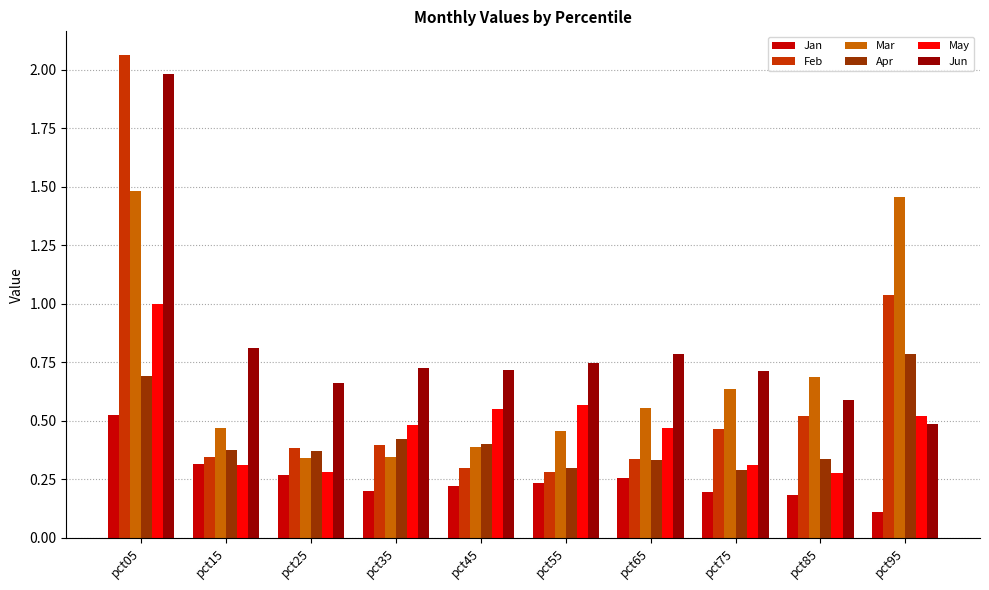

Which series has the largest range (max minus min)?

Feb